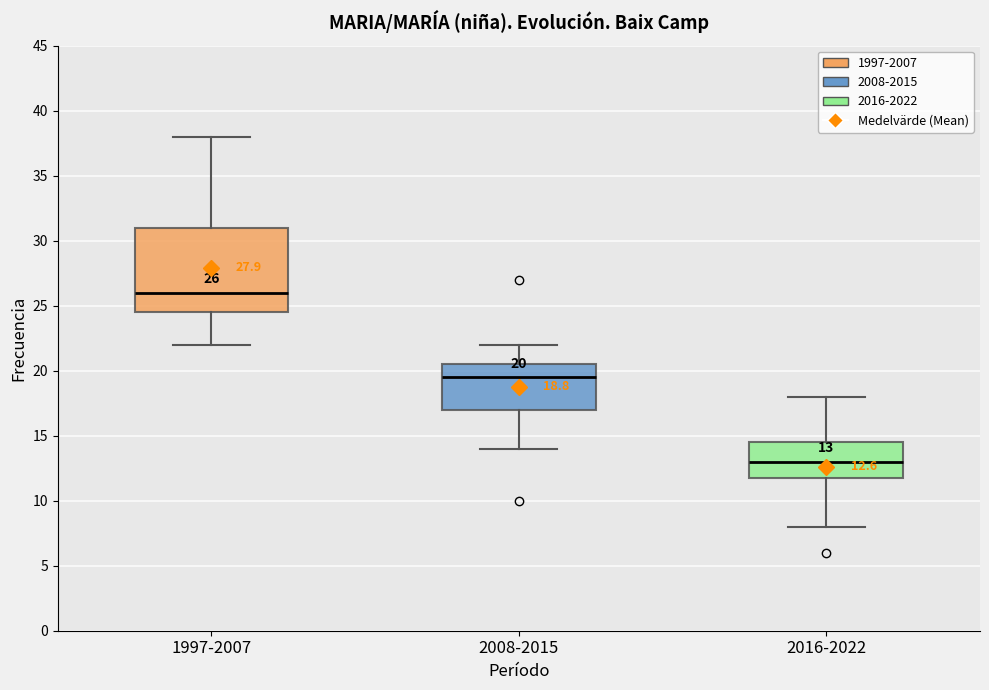

Comparing the boxes themselves (not the whiskers), which one is the tallest?

1997-2007